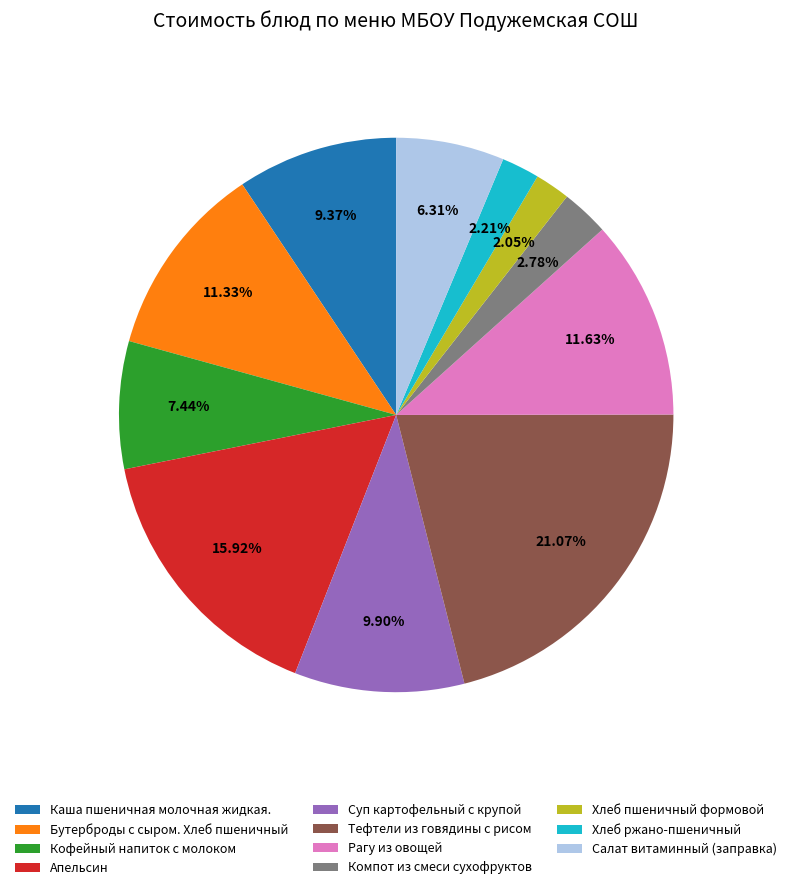

Is the sum of Каша пшеничная молочная жидкая. and Хлеб ржано-пшеничный greater than half?

No